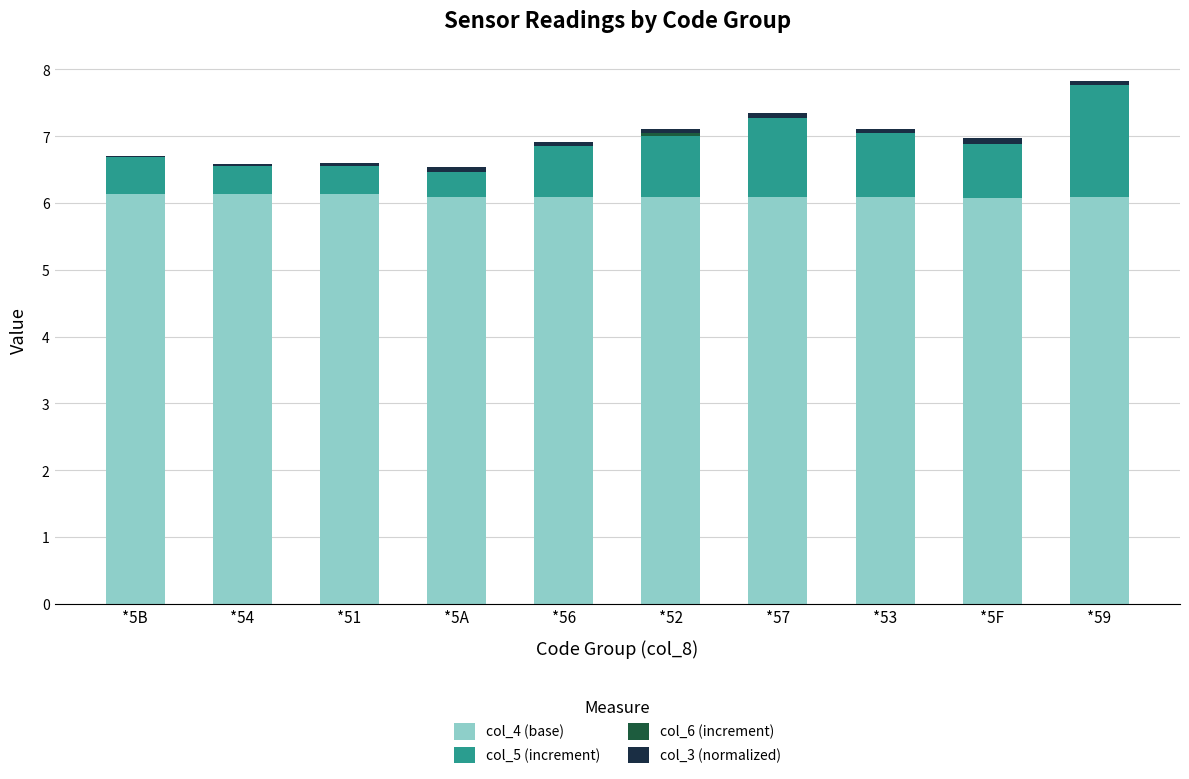

What is the maximum value for col_4 (base)?

6.1